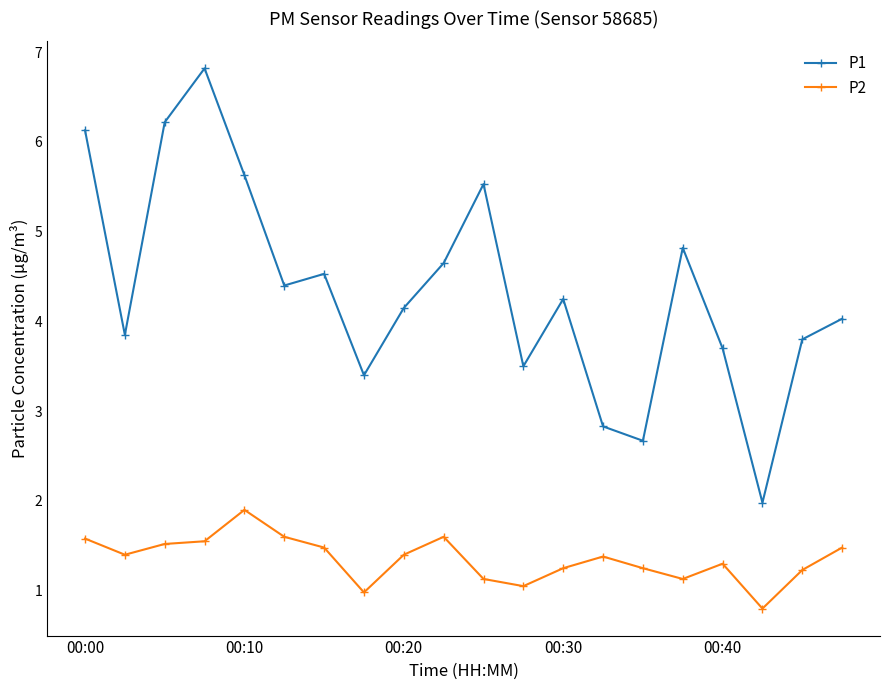

What is the difference between the maximum and minimum values in the P2 series?

1.1